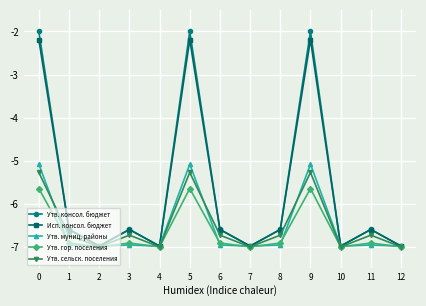

List the series in order of their peak value, highest first.

Утв. консол. бюджет, Исп. консол. бюджет, Утв. муниц. районы, Утв. сельск. поселения, Утв. гор. поселения